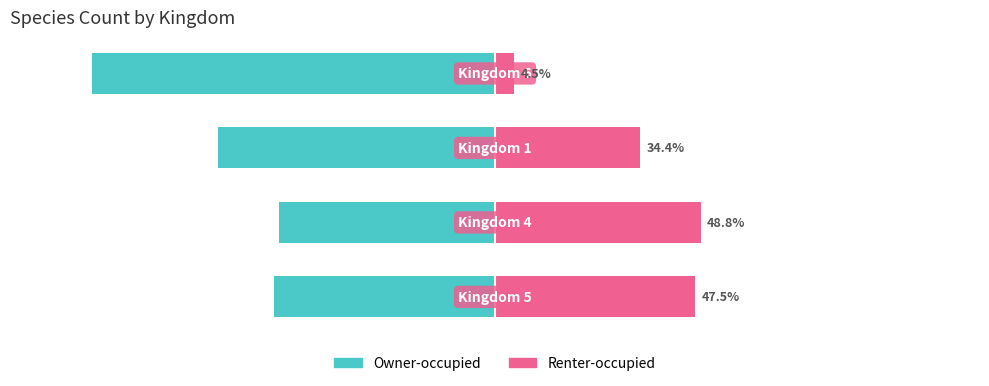

How many data points in Renter-occupied are above 47?

2